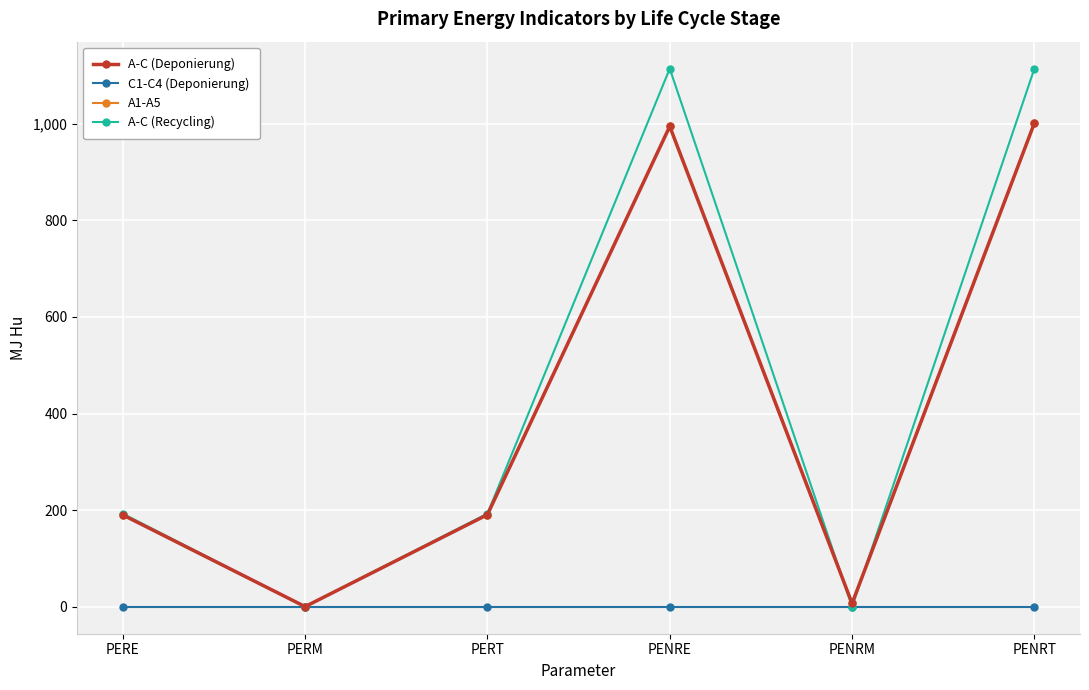

Does the chart have visible grid lines?

Yes